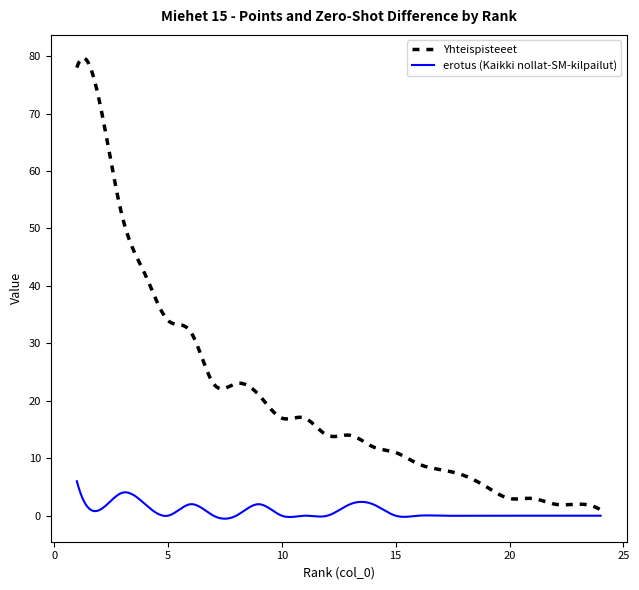

How many lines are shown in the chart?

2